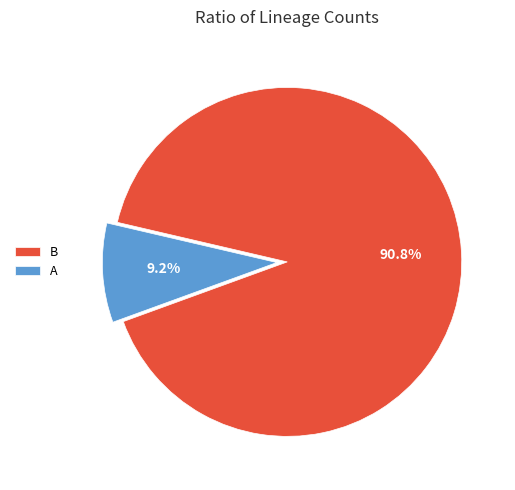

What percentage is NOT represented by A?

90.8%